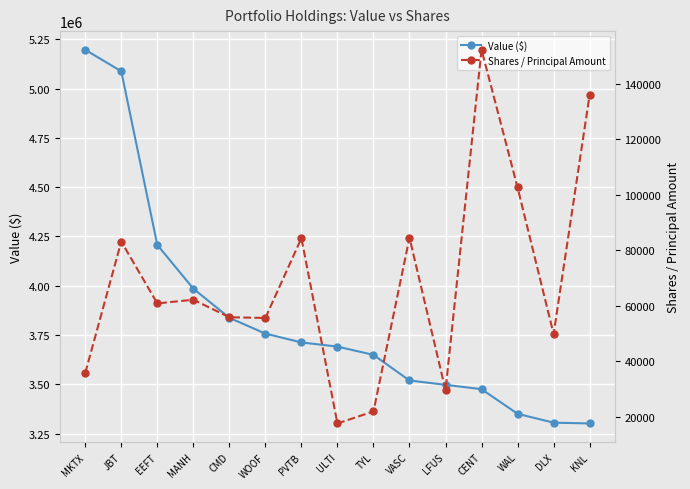

What is the label of the 15th point from the left?

KNL